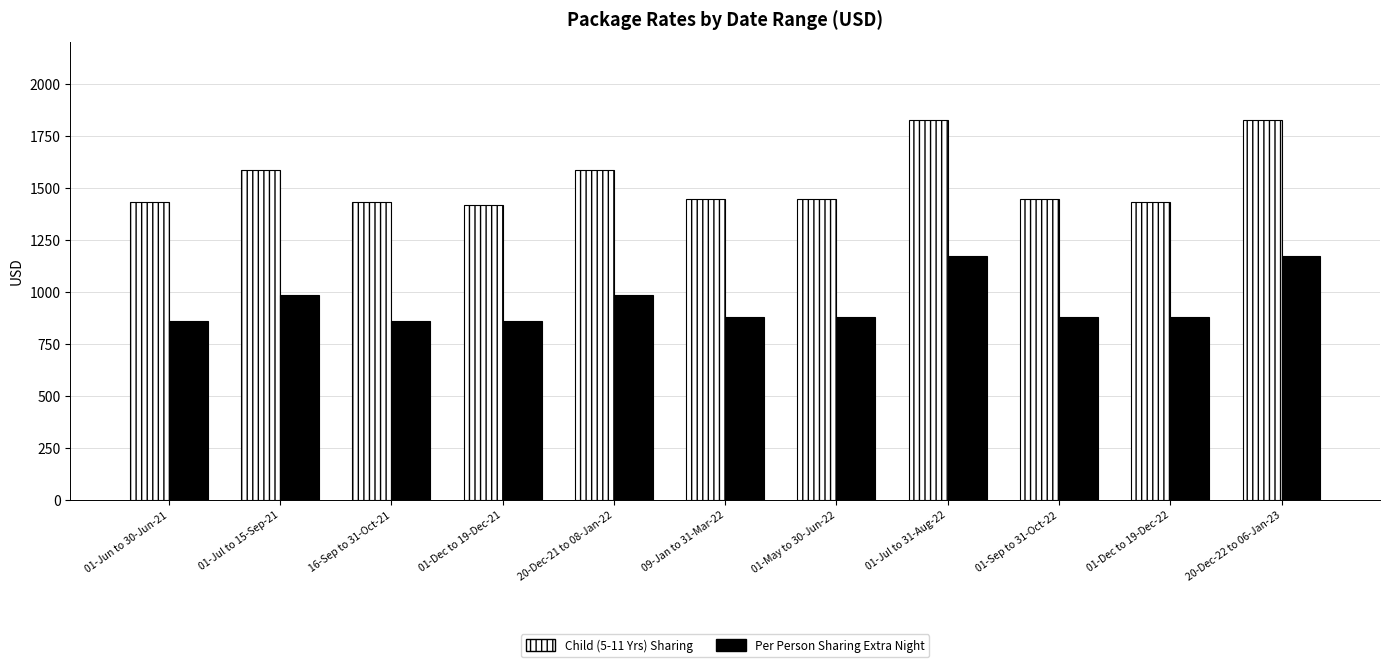

What is the maximum value for Per Person Sharing Extra Night?

1171